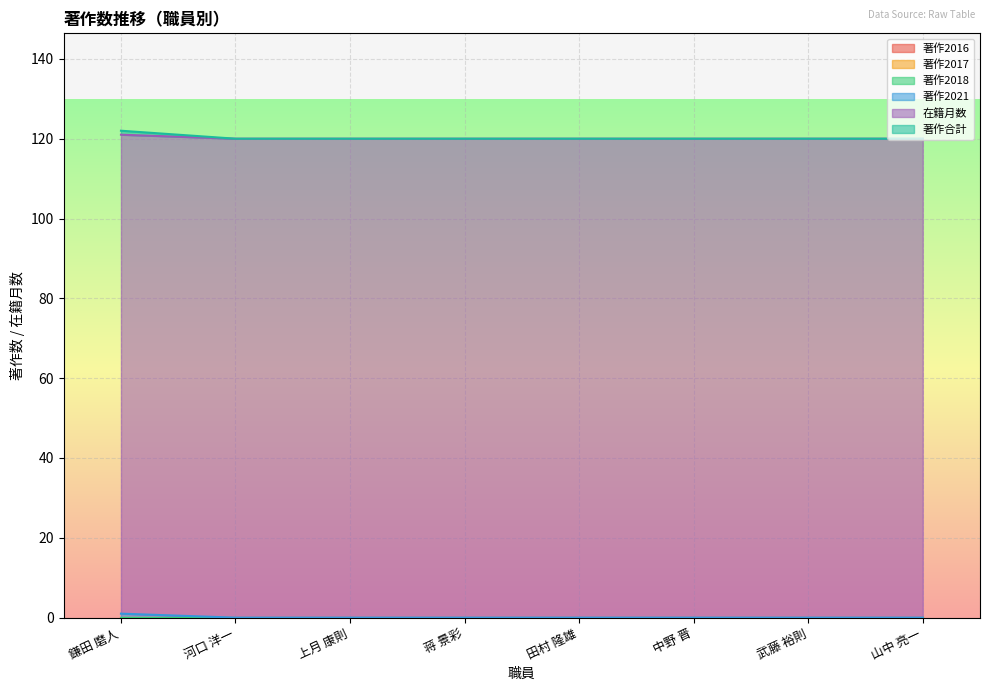

Where is 著作2021 nearest to the value 0?

河口 洋一